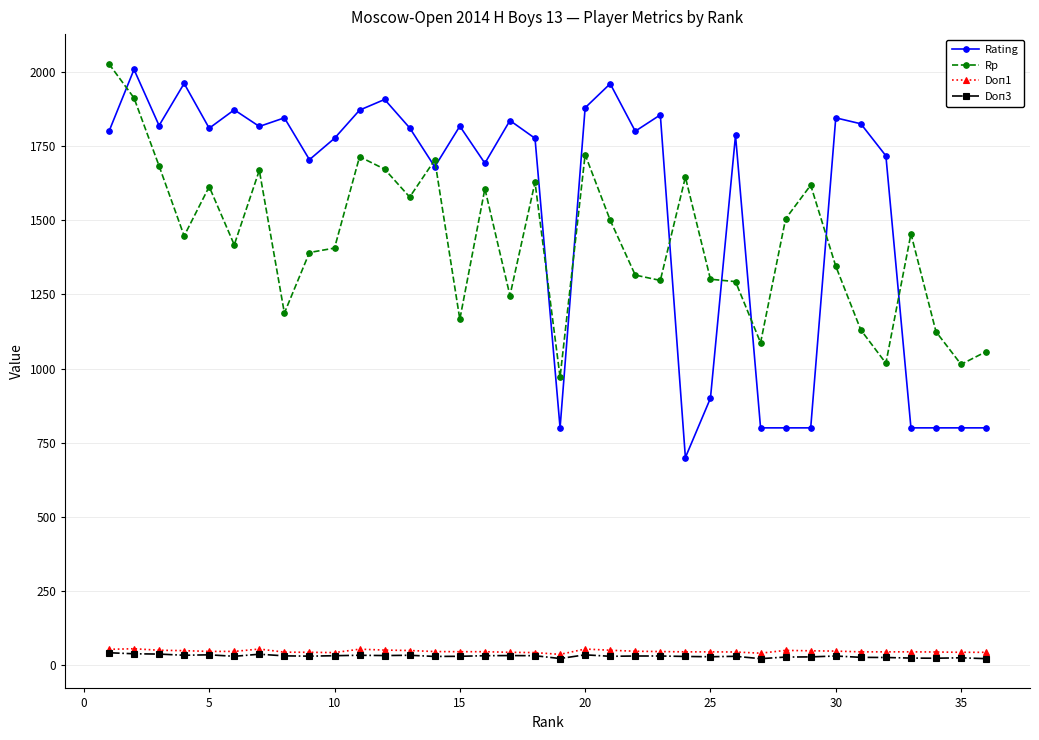

What is the minimum value for Rp?

971.0